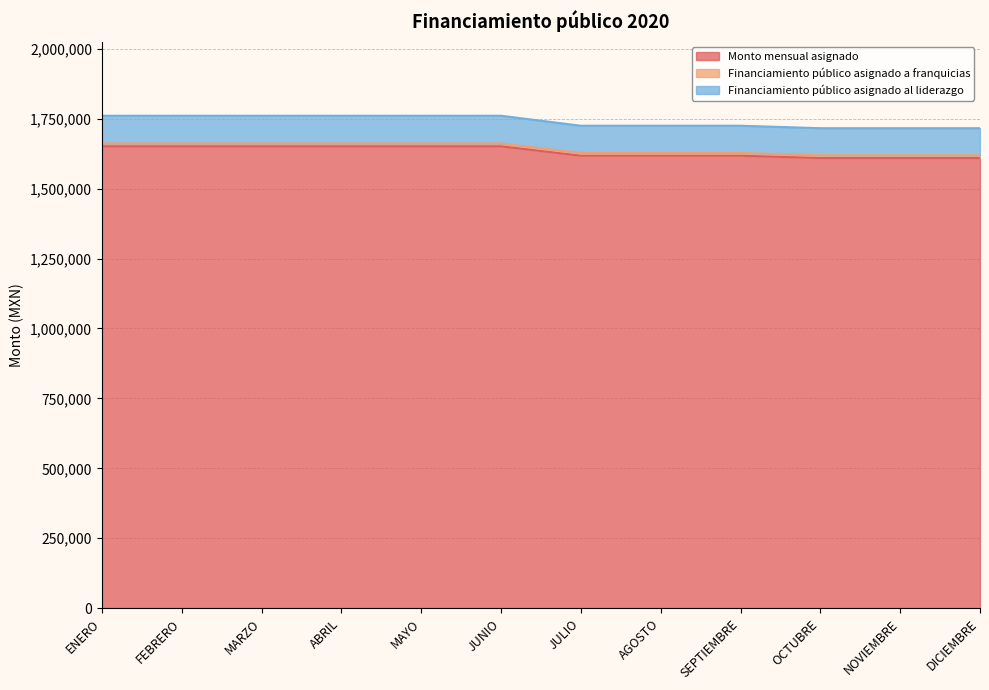

What position from the left is ENERO?

1